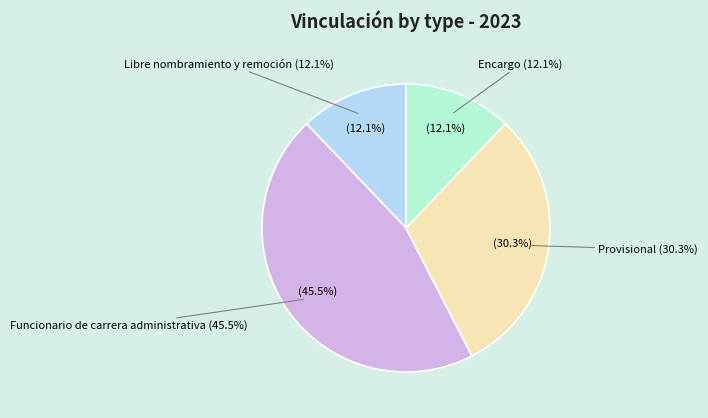

To the nearest percent, what is the combined percentage of Funcionario de carrera administrativa and Provisional?

76%